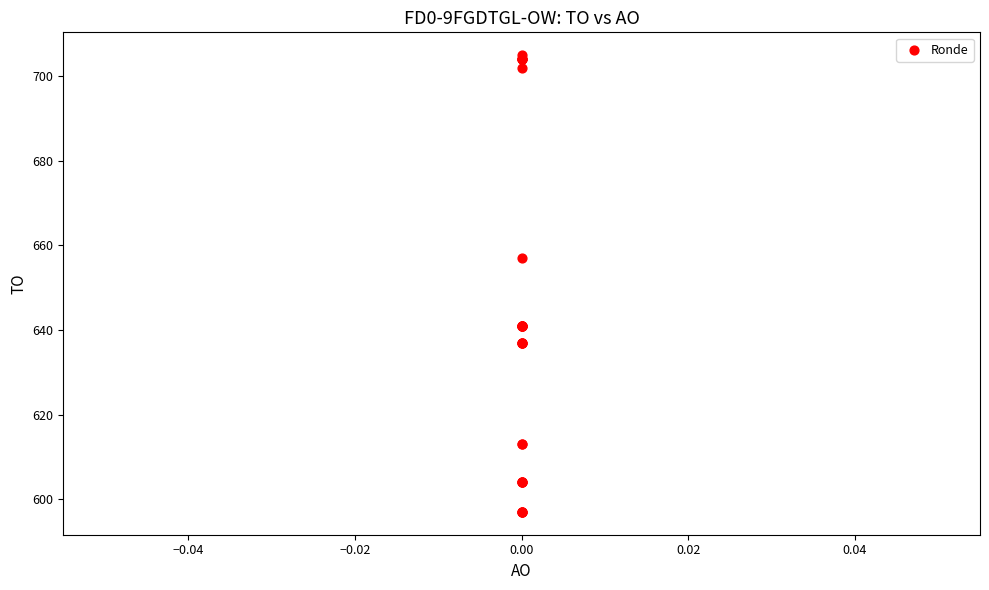

What Y value in the scatter plot is closest to 651?

657